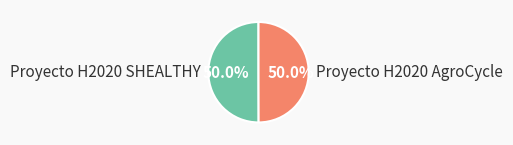

Approximately how many times larger is the value at Proyecto H2020 AgroCycle compared to Proyecto H2020 SHEALTHY?

1.0